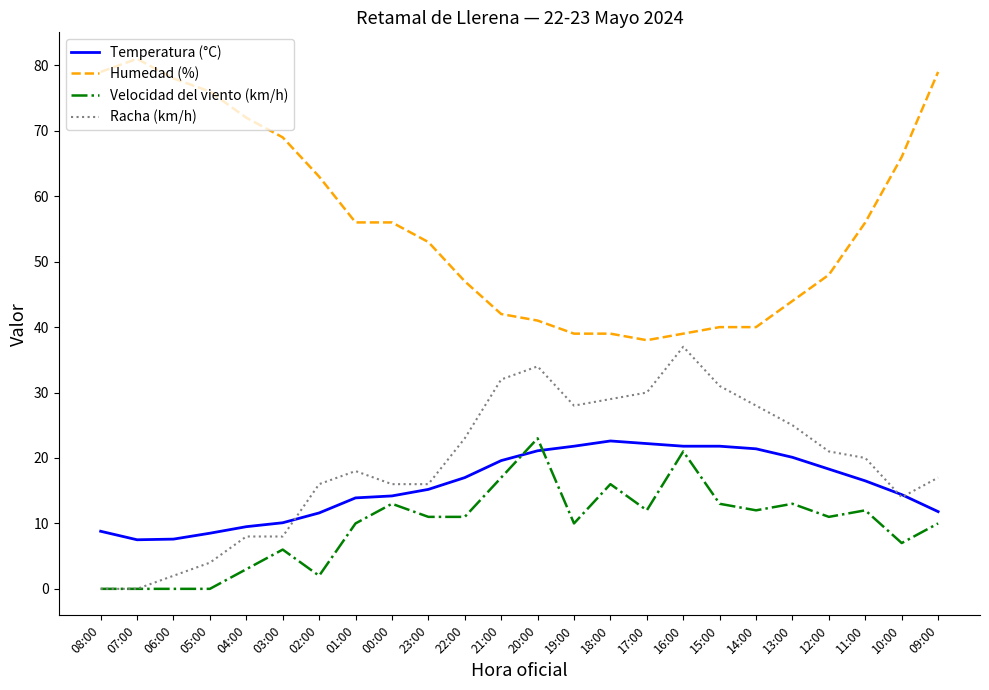

At which label does Racha (km/h) reach its peak?

16:00